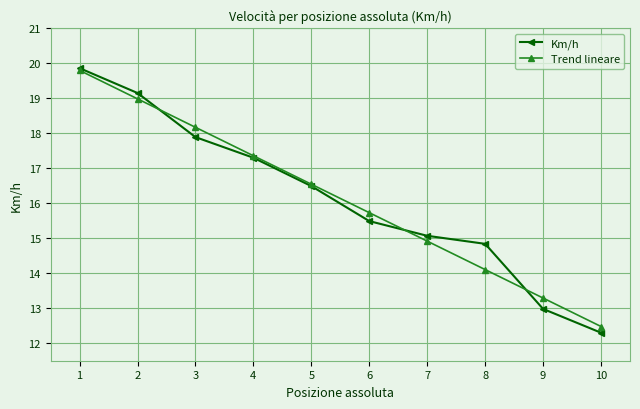

True or false: Km/h has a value of 7.6 at 2.

False